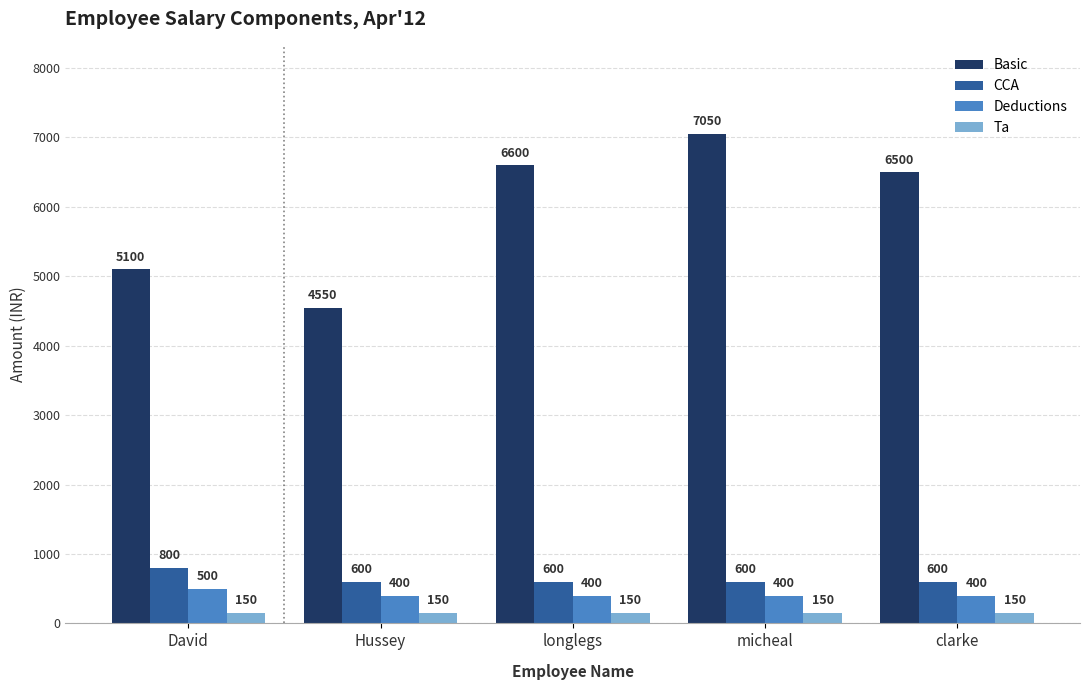

What is the label of the 3rd bar from the left?

longlegs